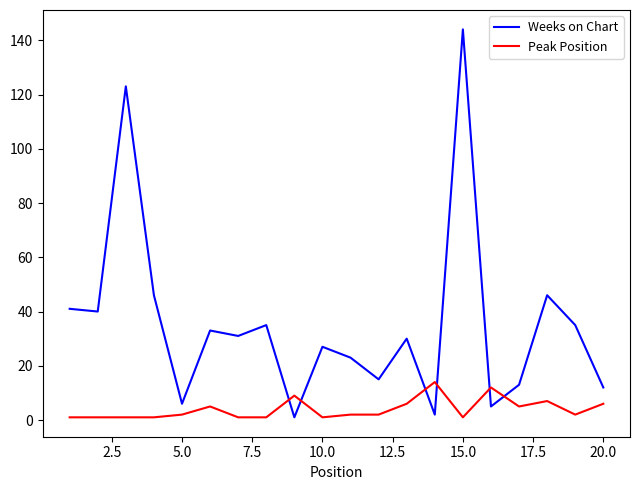

How many categories are shown in the chart?

20